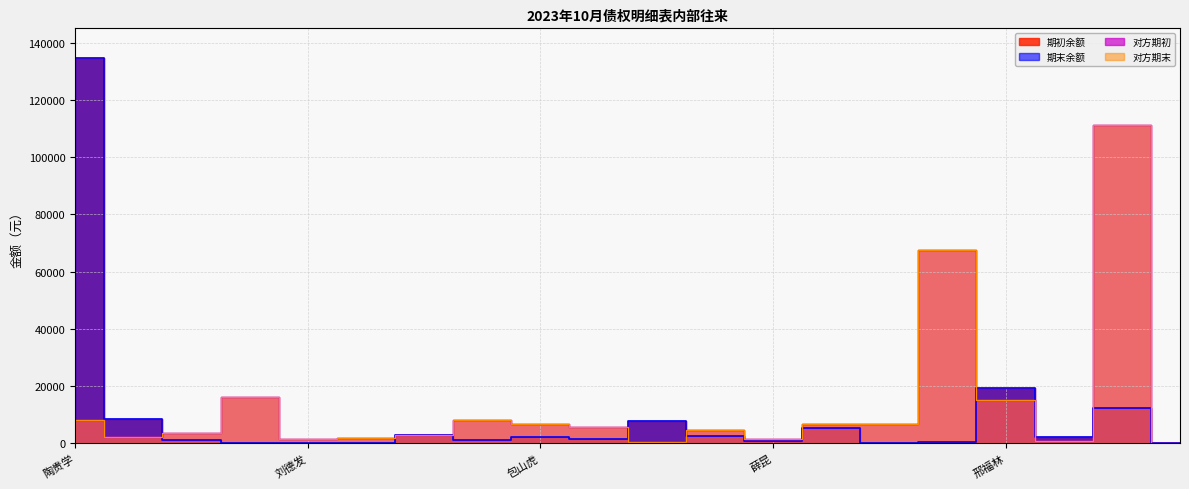

Reading left to right, list all the values displayed in this chart.

期初余额: 陶贵学=134737.0	王永生=8566.2	崔成忠=1196.0	董文=84.0	刘德发=84.0	季凤臣=274.0	张凤林=3058.7	田丰2=1080.0	包山虎=2400.0	李秋红=1600.0	张柱=8000.0	王洪友=2500.0	薛昆=1000.0	李春海=5500.0	孟庆海=300.0	关金有=400.0	邢福林=19500.0	杜德龙=2312.0	陶亮=12500.0	孙力=138.8
期末余额: 陶贵学=134737.0	王永生=8566.2	崔成忠=1196.0	董文=84.0	刘德发=84.0	季凤臣=274.0	张凤林=3058.7	田丰2=1080.0	包山虎=2400.0	李秋红=1600.0	张柱=8000.0	王洪友=2500.0	薛昆=1000.0	李春海=5500.0	孟庆海=300.0	关金有=400.0	邢福林=19500.0	杜德龙=2312.0	陶亮=12500.0	孙力=138.8
对方期初: 陶贵学=8203.5	王永生=2140.5	崔成忠=3531.2	董文=16047.0	刘德发=1575.8	季凤臣=1730.9	张凤林=2834.2	田丰2=8087.2	包山虎=6664.7	李秋红=5882.3	张柱=377.0	王洪友=4726.5	薛昆=1605.2	李春海=6692.5	孟庆海=6660.6	关金有=67494.6	邢福林=15203.6	杜德龙=982.8	陶亮=111323.1	孙力=301.4
对方期末: 陶贵学=8203.5	王永生=2140.5	崔成忠=3531.2	董文=16047.0	刘德发=1575.8	季凤臣=1730.9	张凤林=2834.2	田丰2=8087.2	包山虎=6664.7	李秋红=5882.3	张柱=377.0	王洪友=4726.5	薛昆=1605.2	李春海=6692.5	孟庆海=6660.6	关金有=67494.6	邢福林=15203.6	杜德龙=982.8	陶亮=111323.1	孙力=301.4